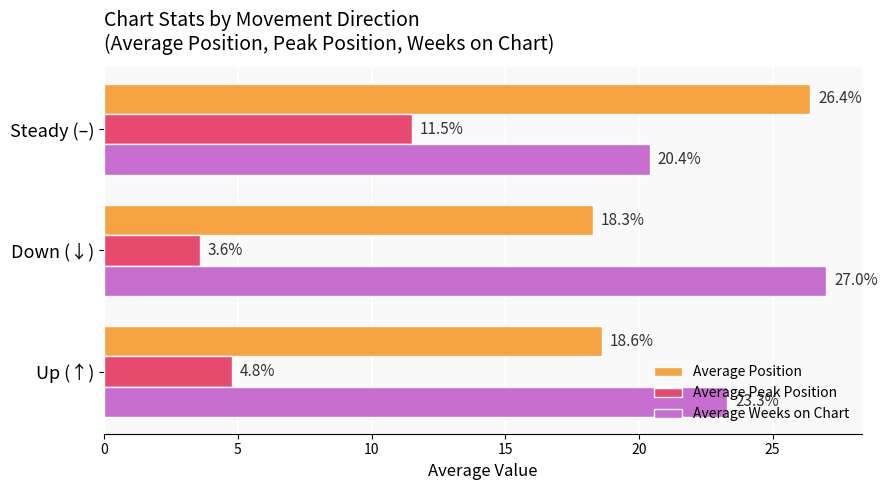

What are all the series names shown in the legend?

Average Position, Average Peak Position, Average Weeks on Chart